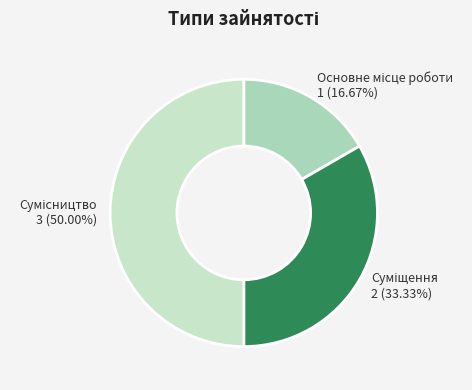

True or false: Сумісництво accounts for 39% of the total.

False